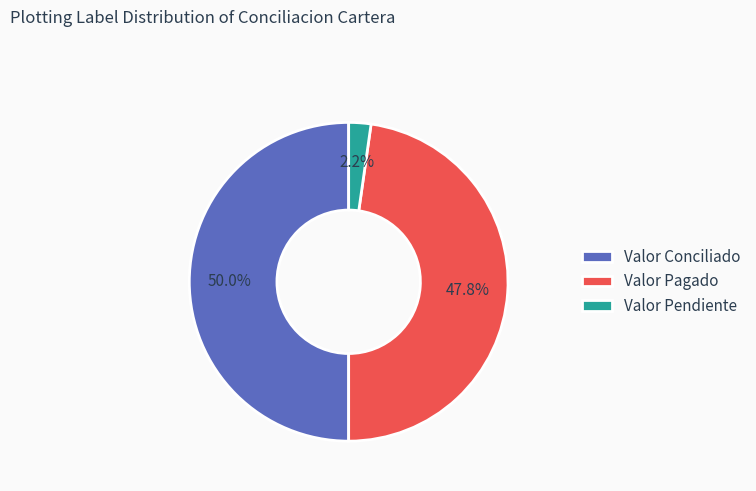

Is it true that Valor Pendiente is 2% of the pie?

True